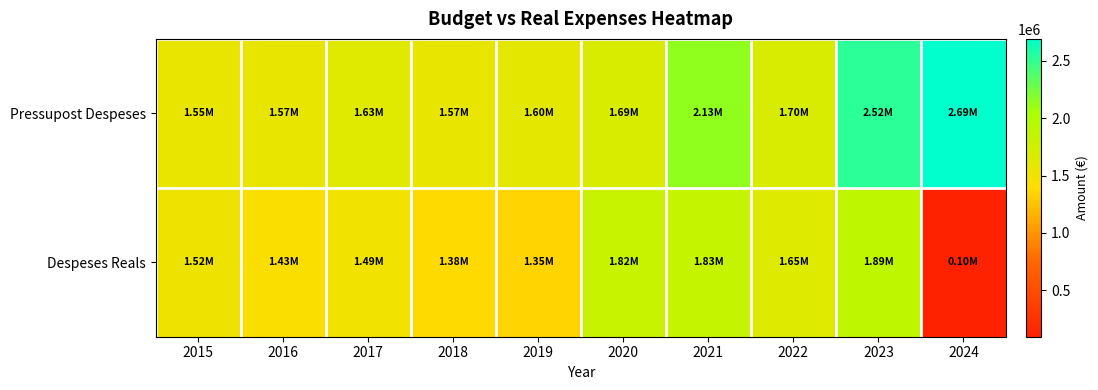

Reading right to left, extract all data points from this chart.

Pressupost Despeses: 2024=2688678.7	2023=2522548.3	2022=1695166.4	2021=2134820.9	2020=1689836.7	2019=1595577.7	2018=1565574.4	2017=1630666.0	2016=1568505.7	2015=1550131.8
Despeses Reals: 2024=97656.7	2023=1888168.4	2022=1645639.4	2021=1831455.2	2020=1815960.9	2019=1345578.1	2018=1378531.8	2017=1491756.3	2016=1433140.3	2015=1521122.9